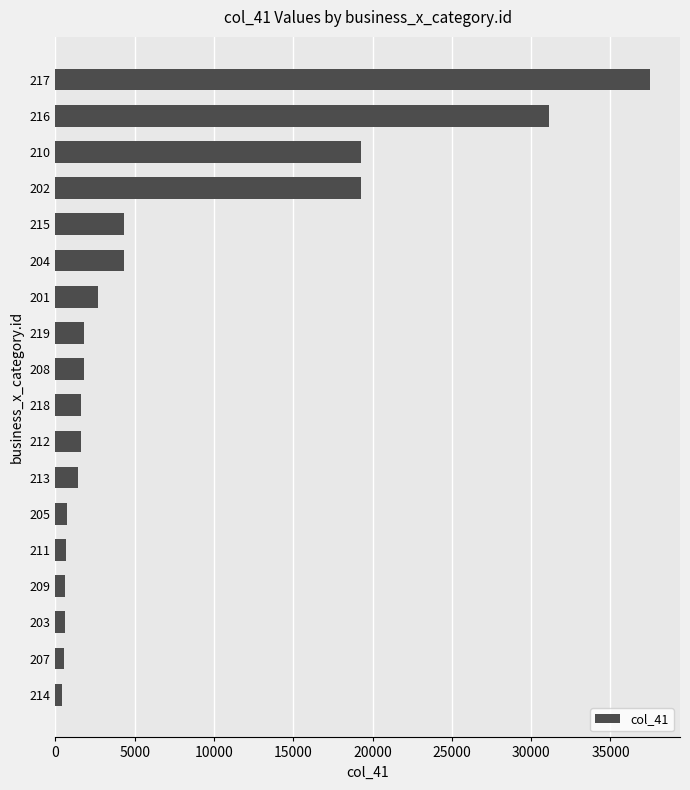

What is the difference between the second highest and second lowest values?

30591